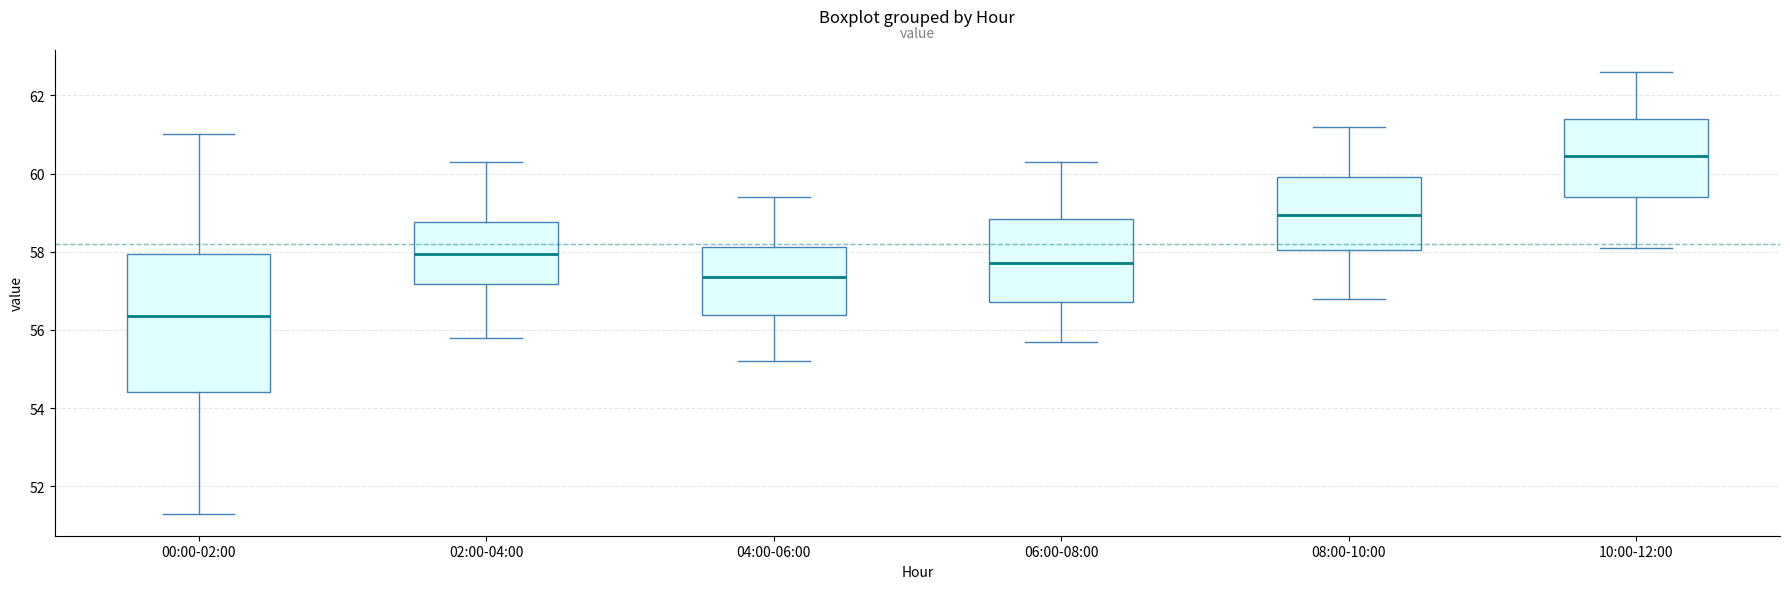

Which box is the tallest, from its lower edge to its upper edge?

00:00-02:00